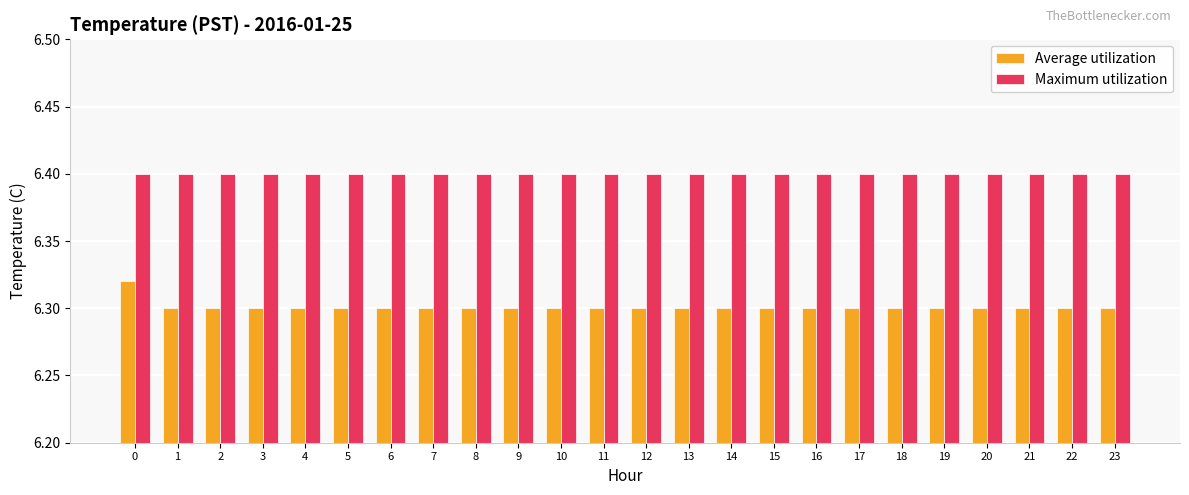

The Average utilization series shows 10.8 at 19. True or false?

False